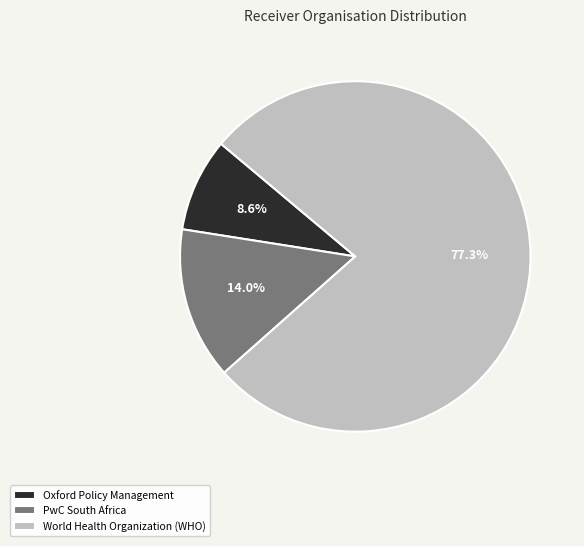

What percentage is the PwC South Africa slice, to the nearest percent?

14%